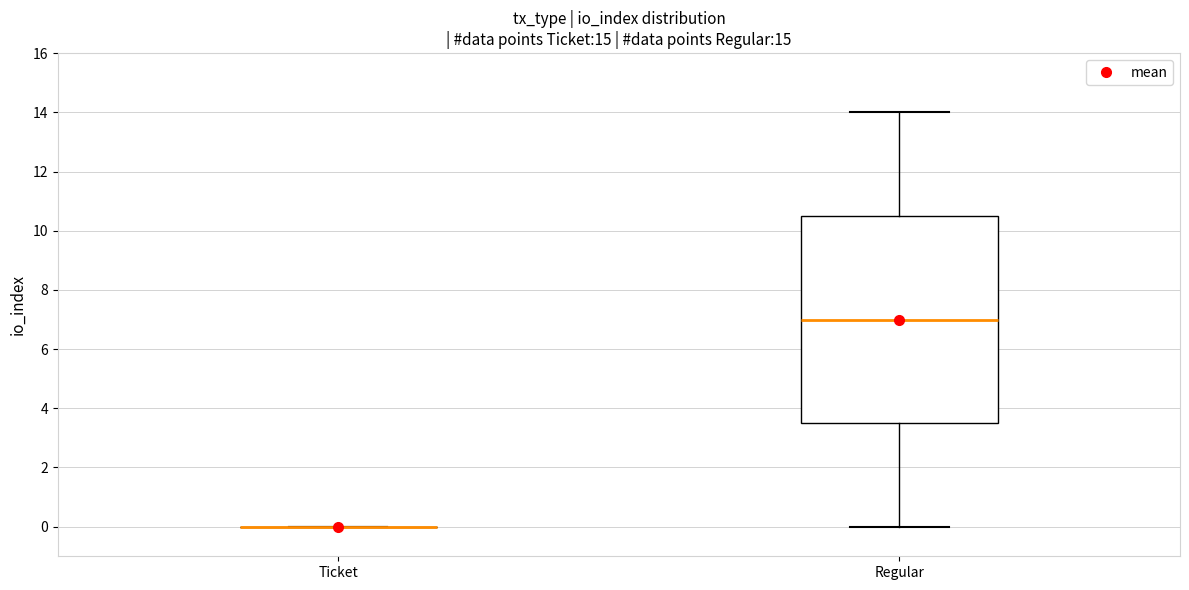

Where is the lower edge of the box for Regular on the y-axis? The values are not printed on the chart, so give them approximately, as read against the axis.

3.6